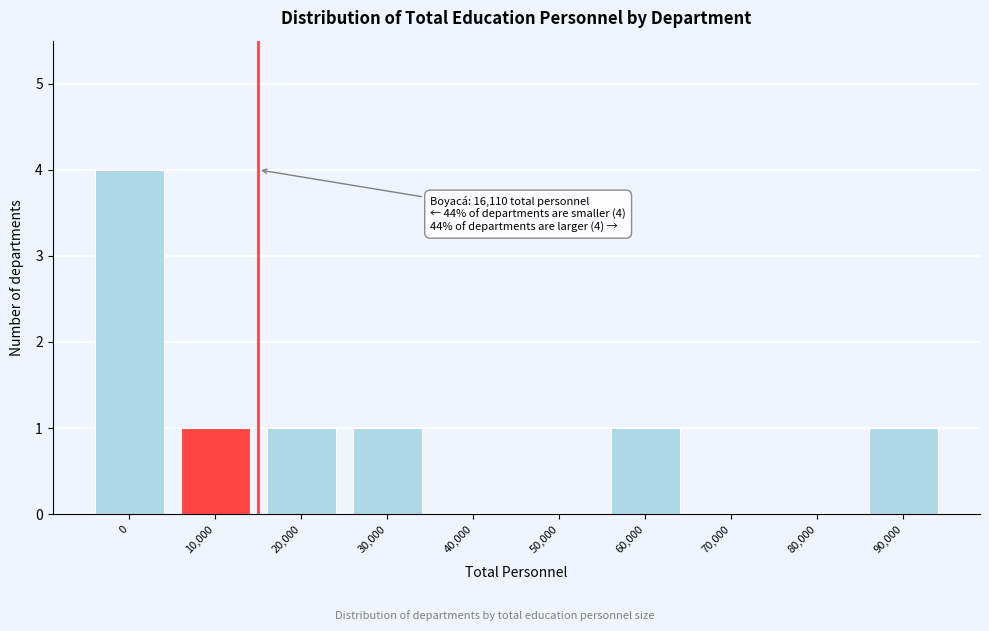

Reading right to left, transcribe all the data shown in this chart.

90,000=1	80,000=0	70,000=0	60,000=1	50,000=0	40,000=0	30,000=1	20,000=1	10,000=1	0=4